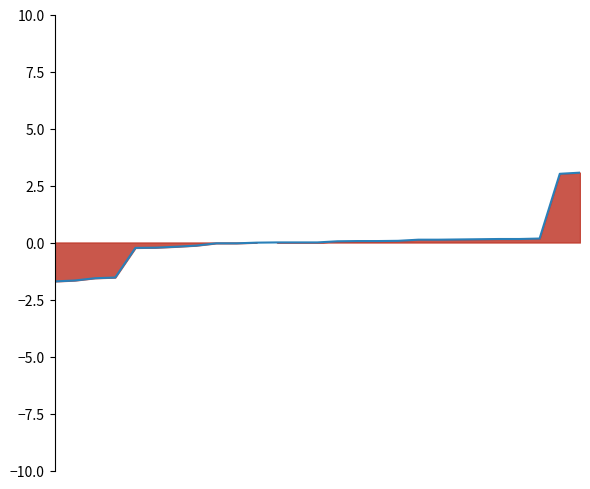

What is the smallest value displayed?

-1.7